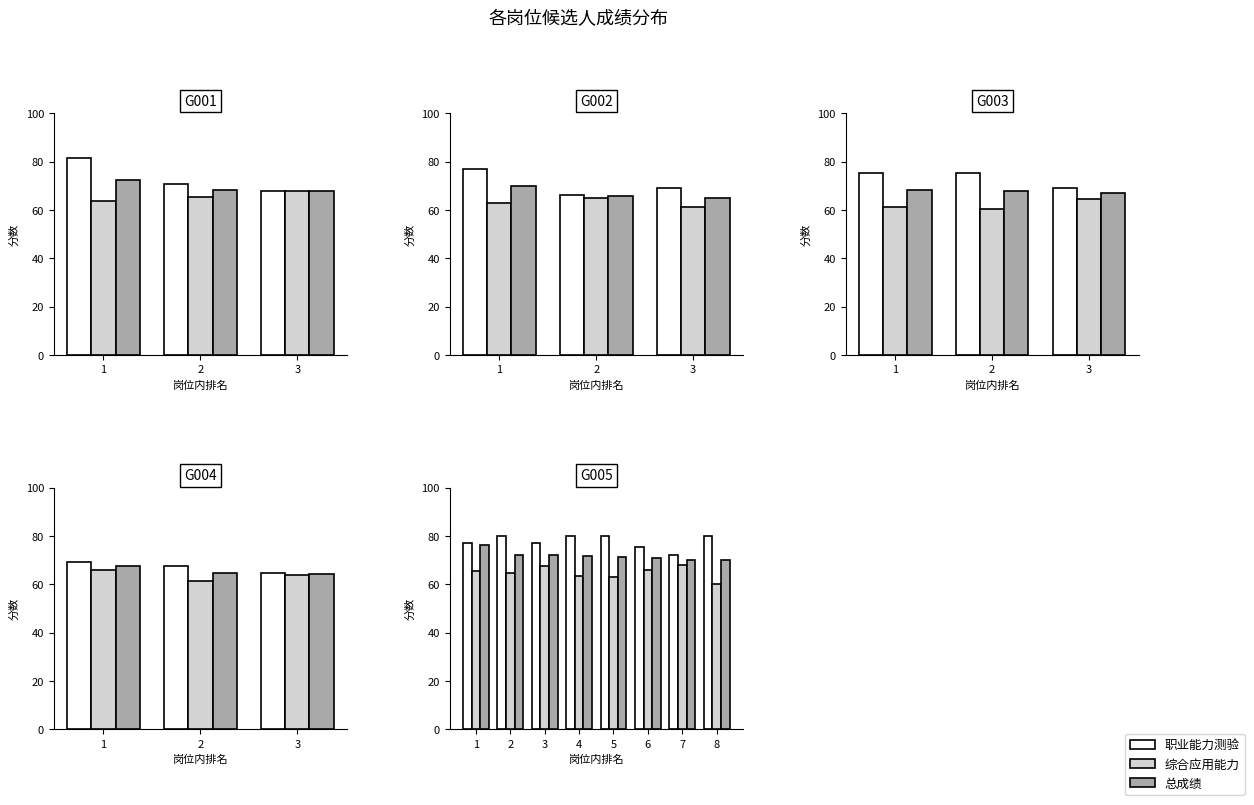

True or false: 职业能力测验 has a value of 76.9 at 3.

True